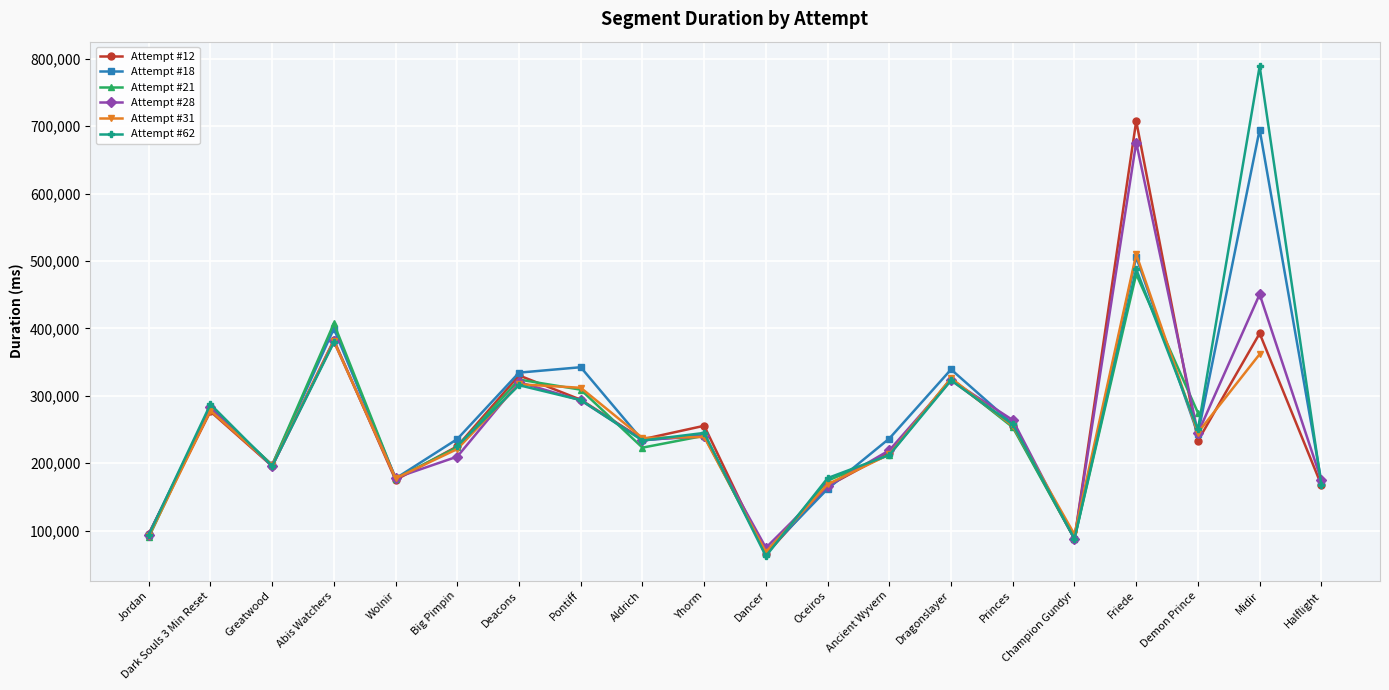

True or false: Attempt #12 has more than 1 points higher than both neighbors.

True